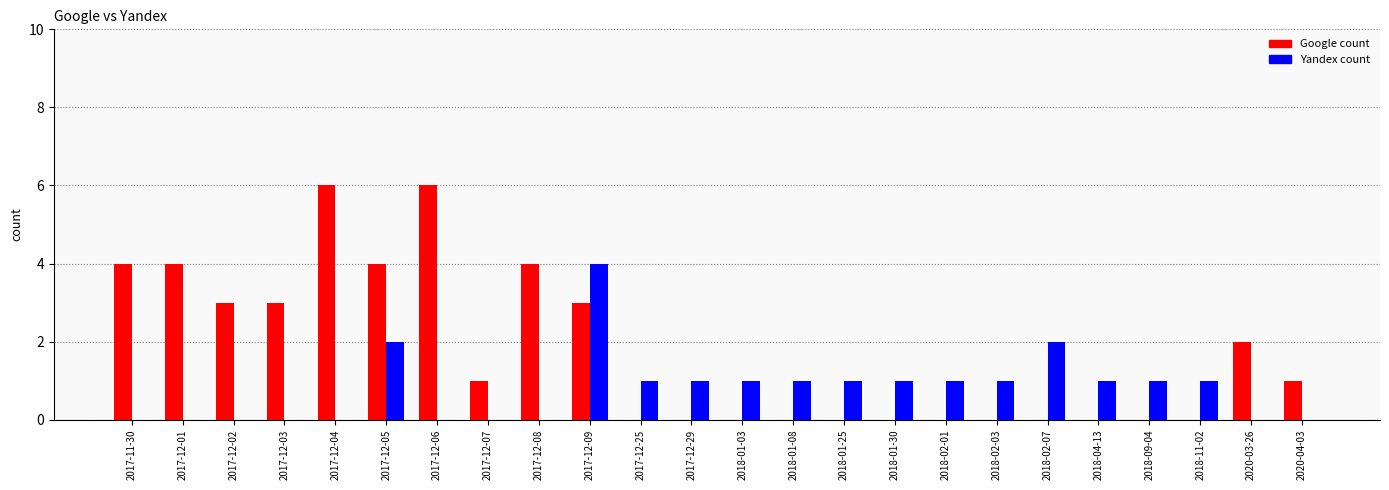

At which category is the sum across all series the highest?

2017-12-09